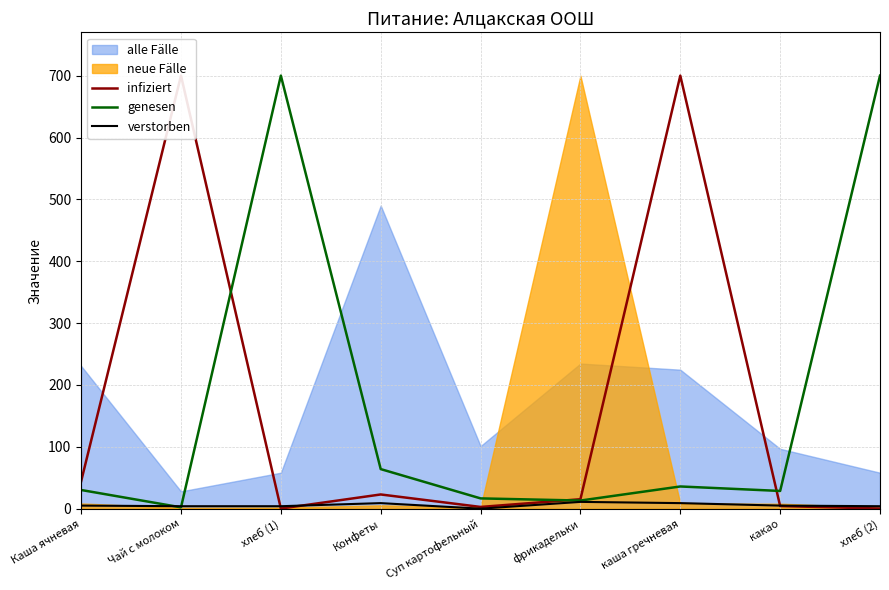

What value does the genesen series have at Суп картофельный?

16.6